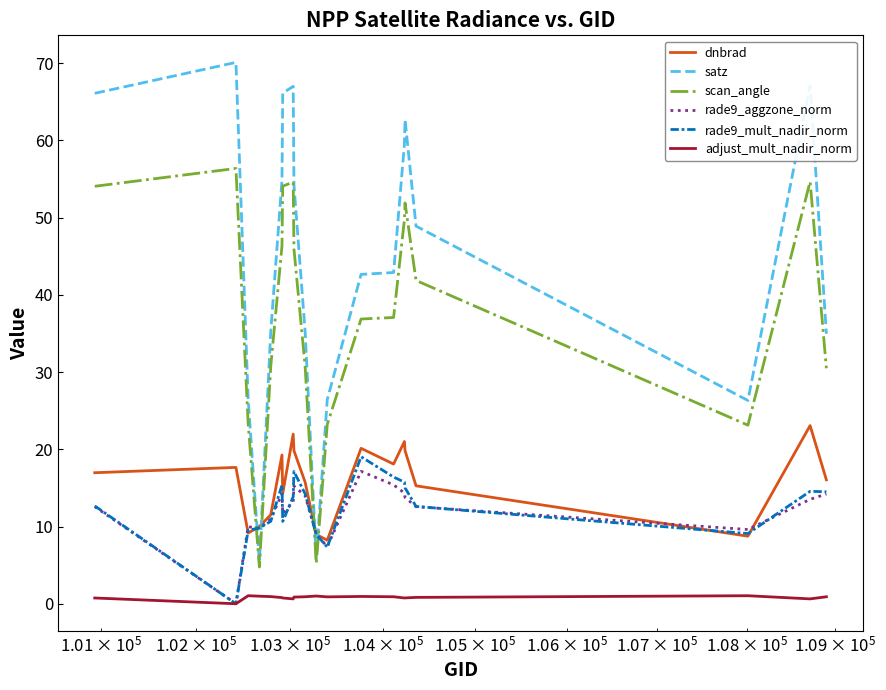

Which series has the widest spread of values?

satz